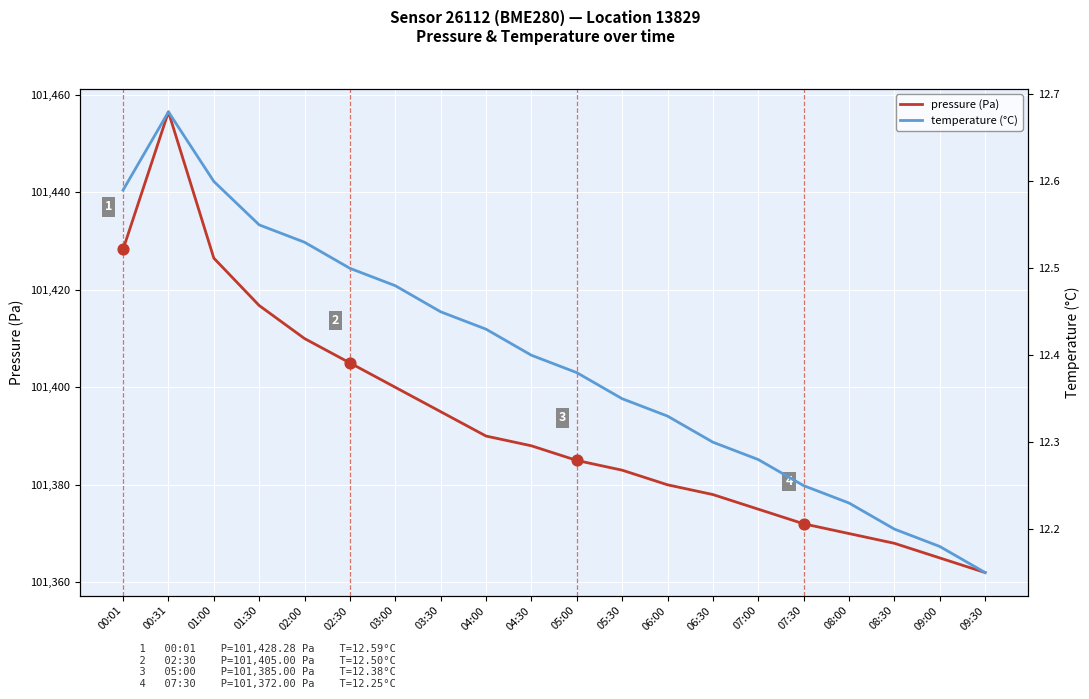

What is the total value across all series at 04:30?

101400.4